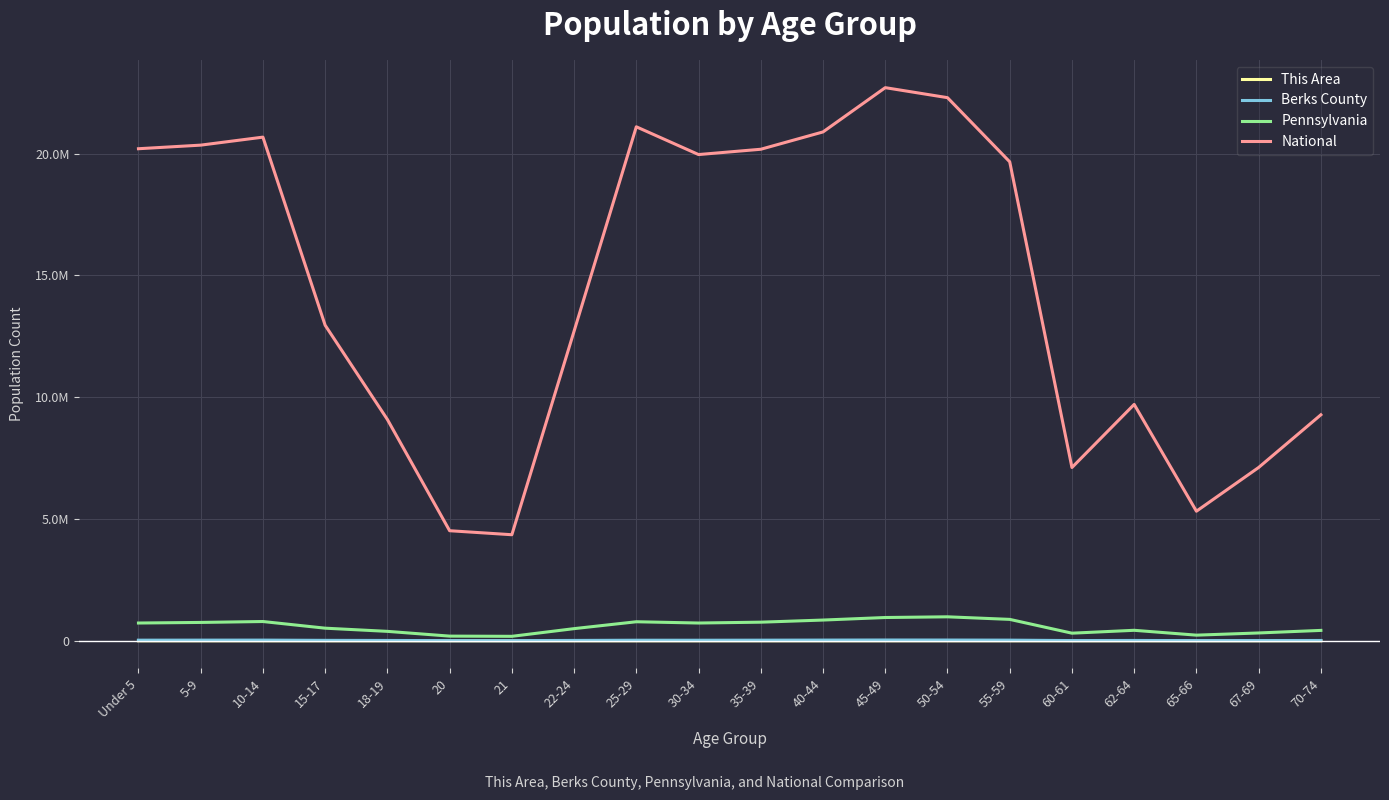

Between 20 and 40-44, which is larger?

40-44